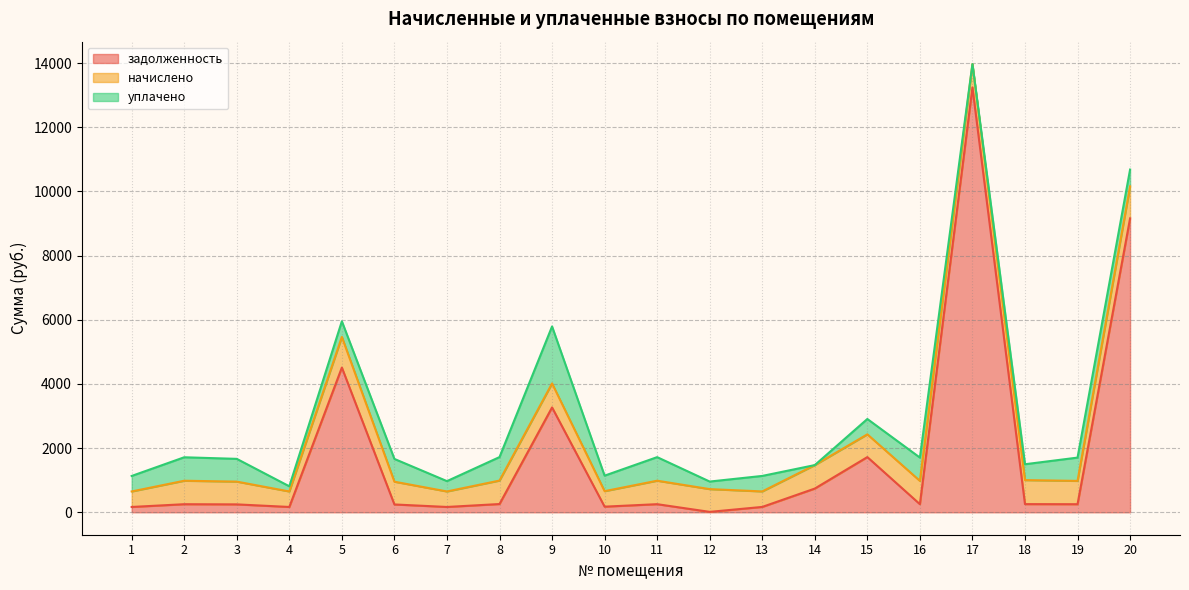

What is the value of the начислено point at the 10th from the left?

483.1